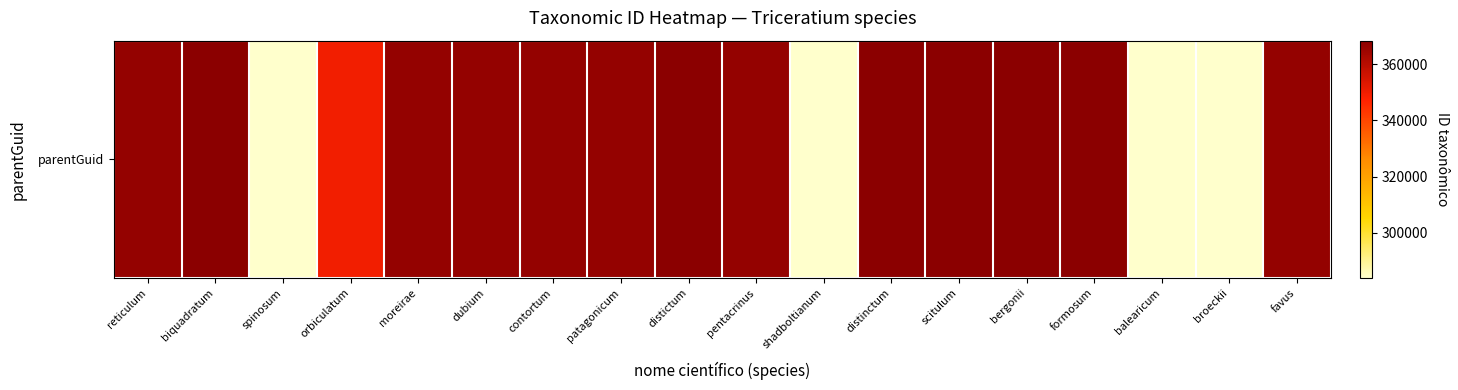

Approximately how many times larger is the value at distinctum compared to shadboltianum?

1.3